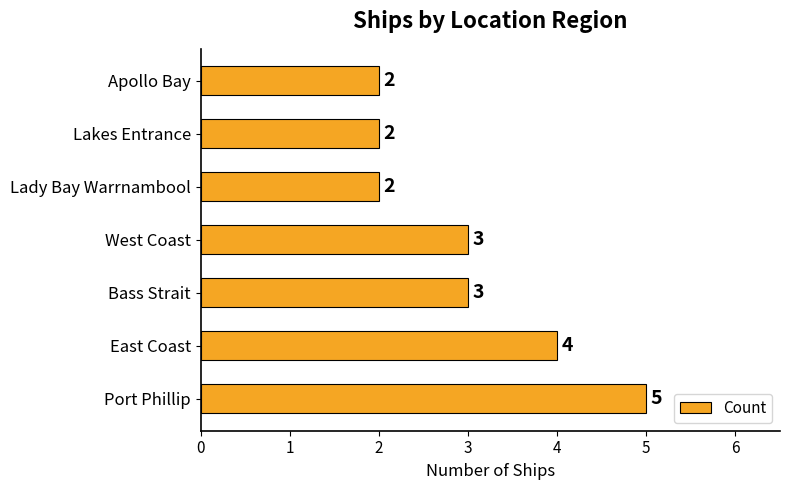

What is the average value?

3